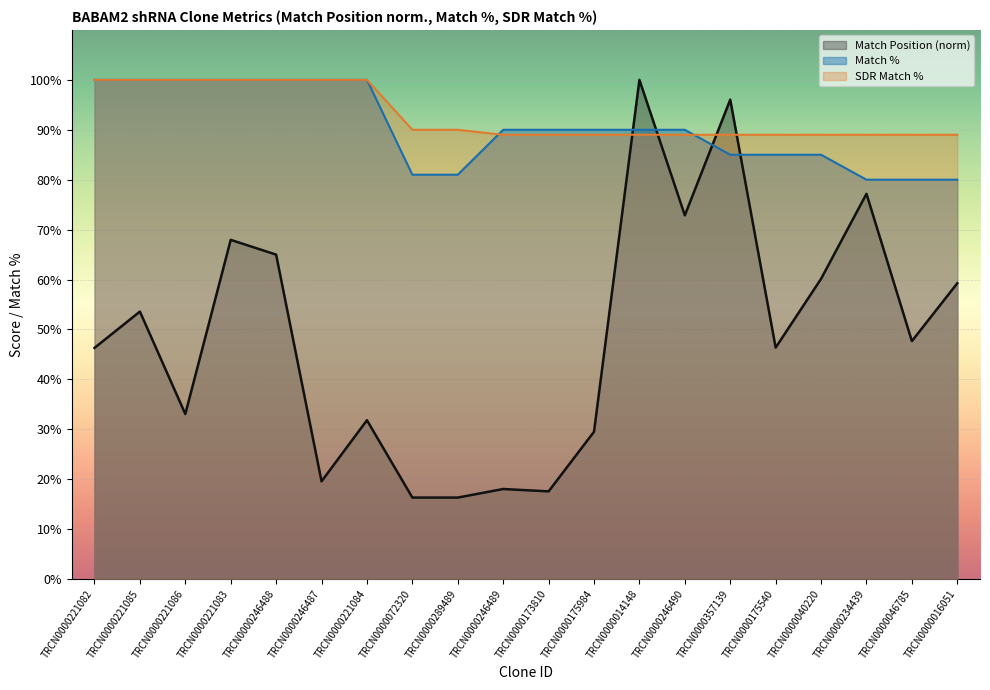

What are all the series names shown in the legend?

Match Position (norm), Match %, SDR Match %